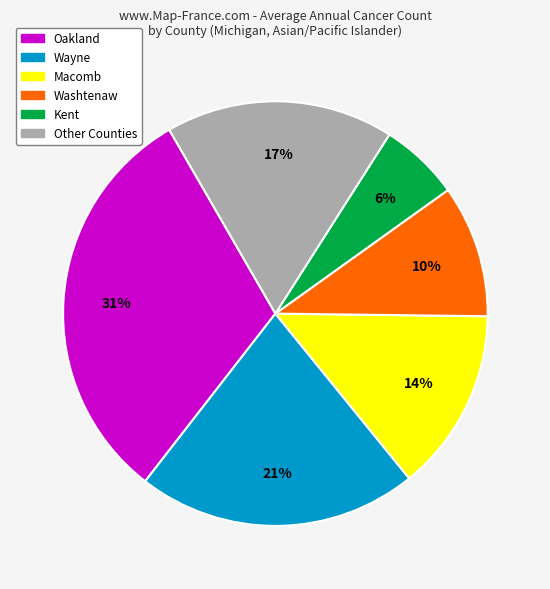

How many slices are in this pie chart?

6